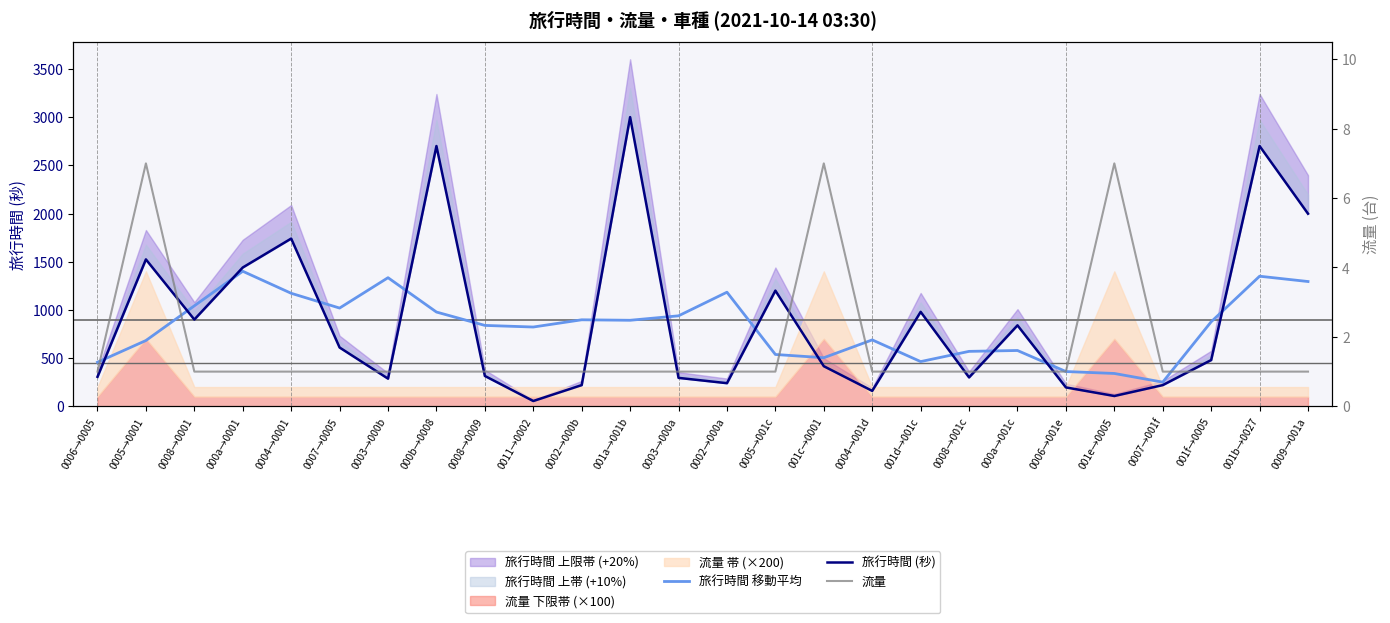

What is the smallest value displayed?

1.0